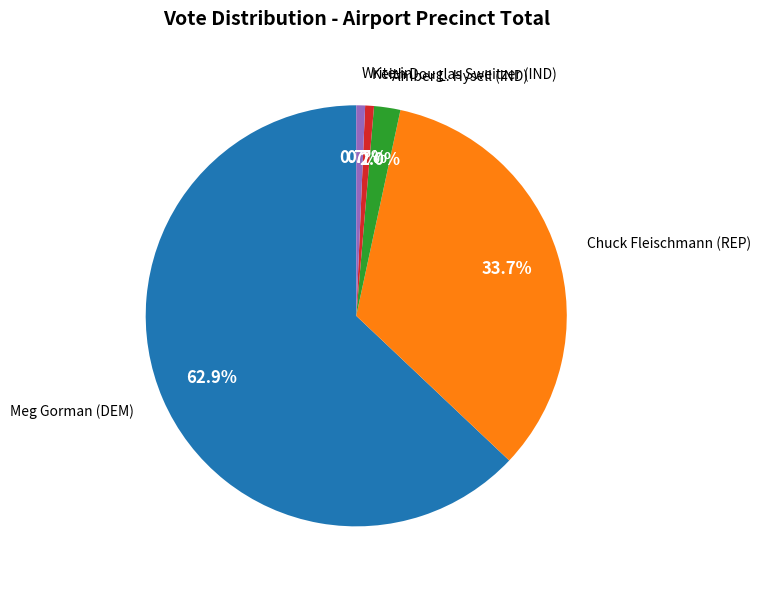

The Keith Douglas Sweitzer (IND) slice represents 11% of the pie. True or false?

False